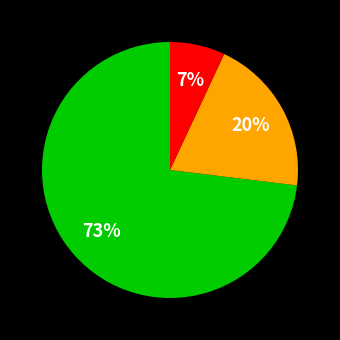

To the nearest percent, what is the difference between the largest and smallest slice percentages?

66%